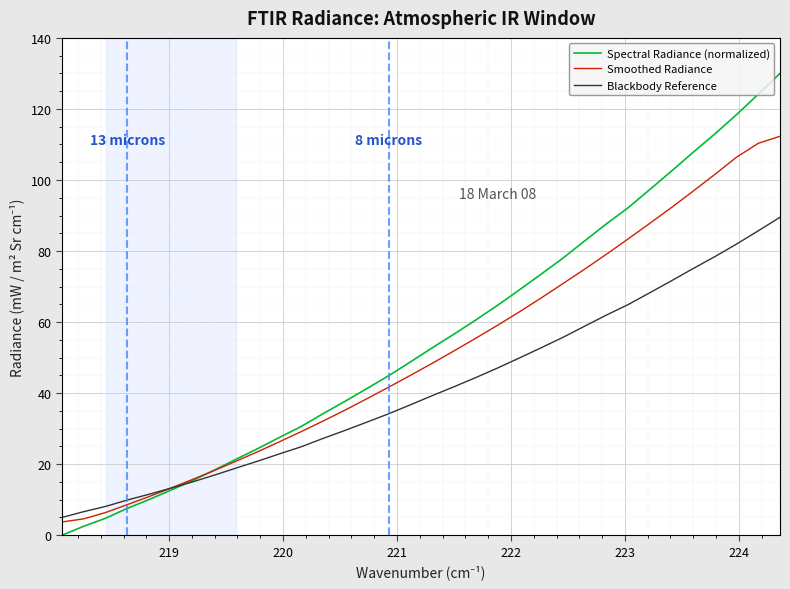

Rank the series by their maximum value, from lowest to highest.

Blackbody Reference, Smoothed Radiance, Spectral Radiance (normalized)